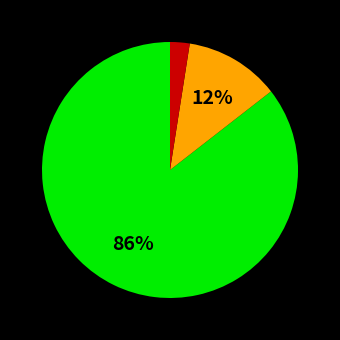

To the nearest percent, what is the average slice percentage?

33%